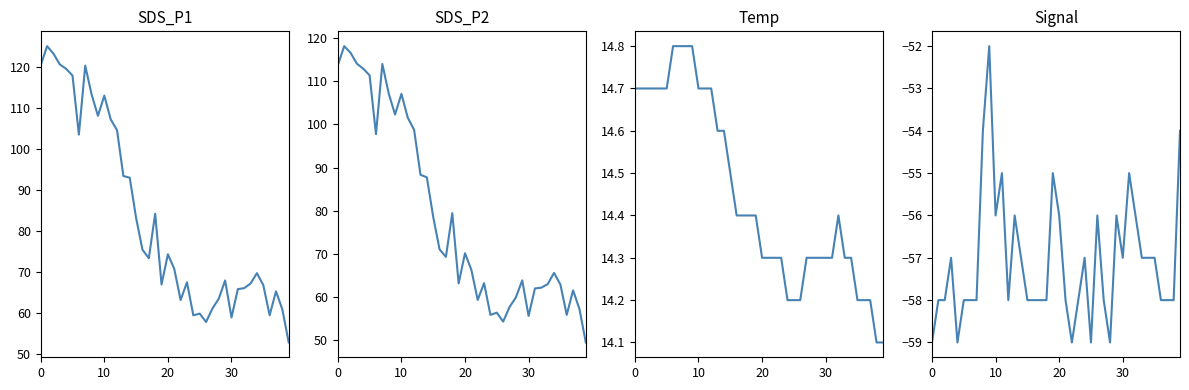

What is the difference between the second highest and second lowest values in the Signal series?

5.0